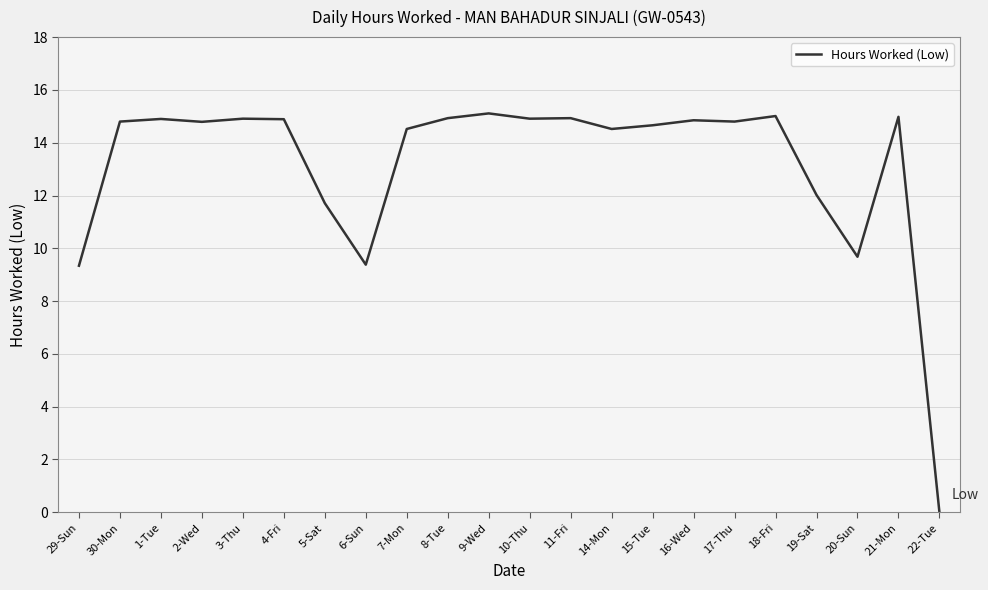

What position from the left is 29-Sun?

1